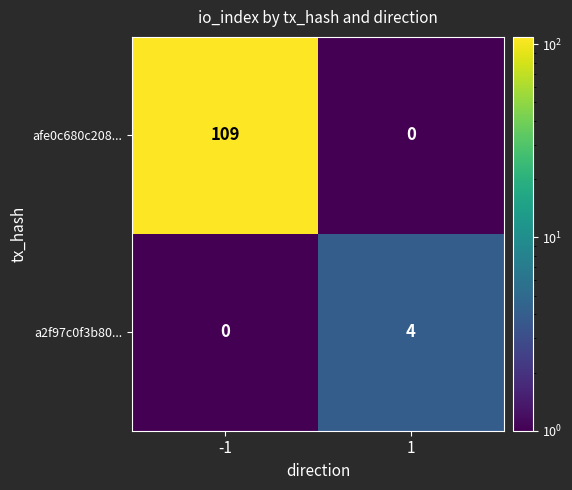

List the series in order of their overall mean, highest first.

afe0c680c208..., a2f97c0f3b80...